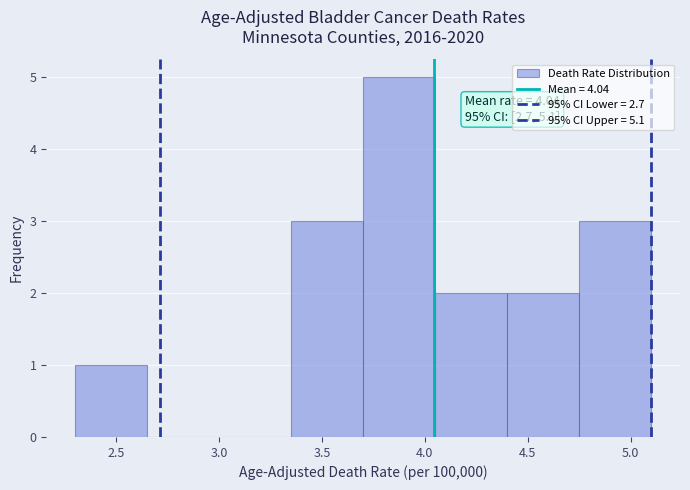

Which range on the x-axis has the tallest bar?

3.70 to 4.05